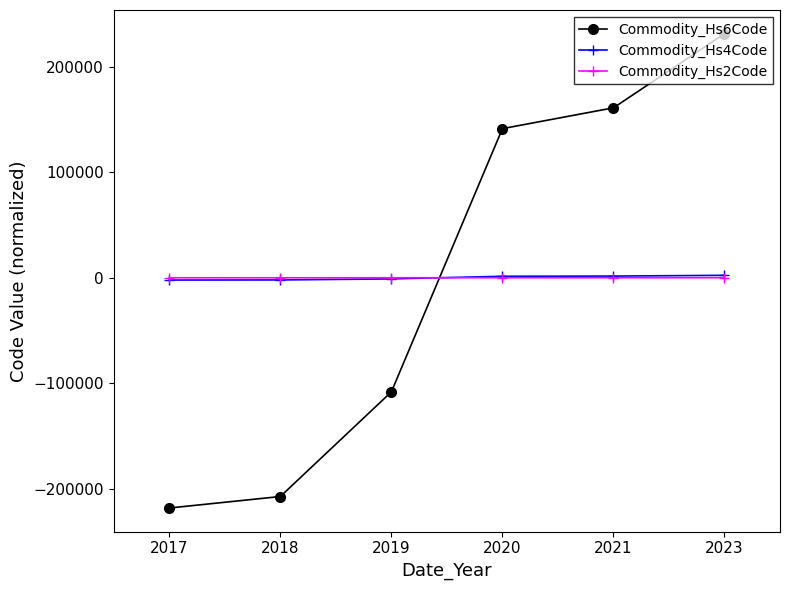

Which series has the largest range (max minus min)?

Commodity_Hs6Code